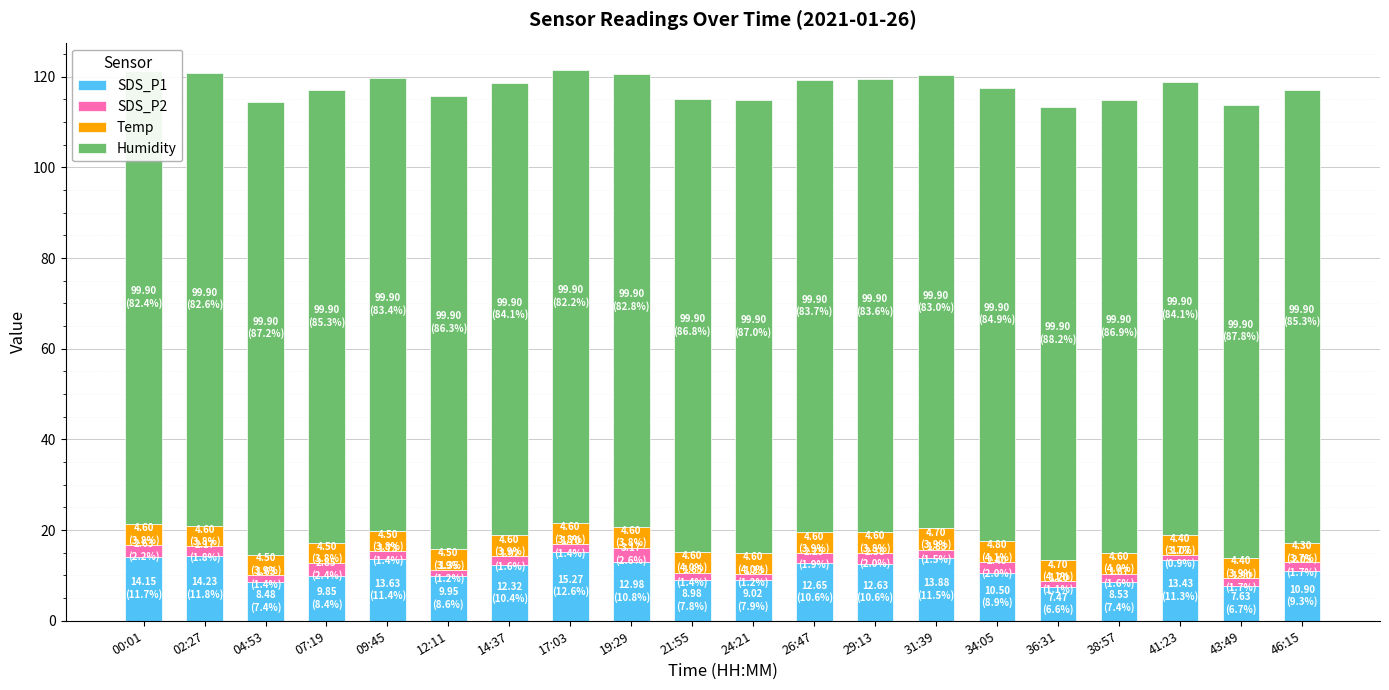

Where is SDS_P2 nearest to the value 2?

46:15